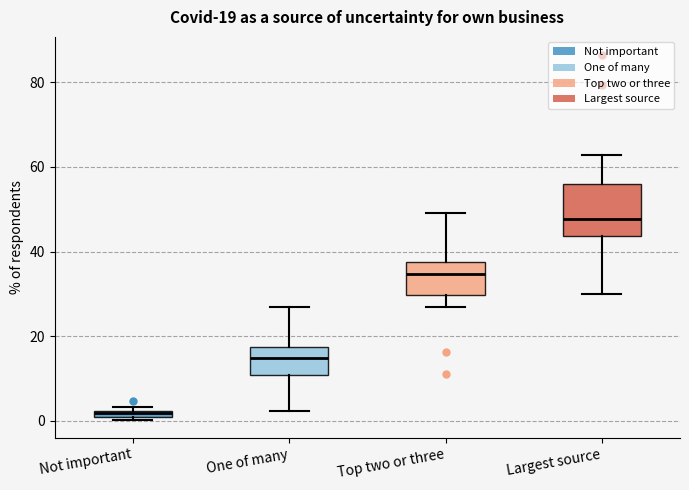

Which box has the lowest median line?

Not important